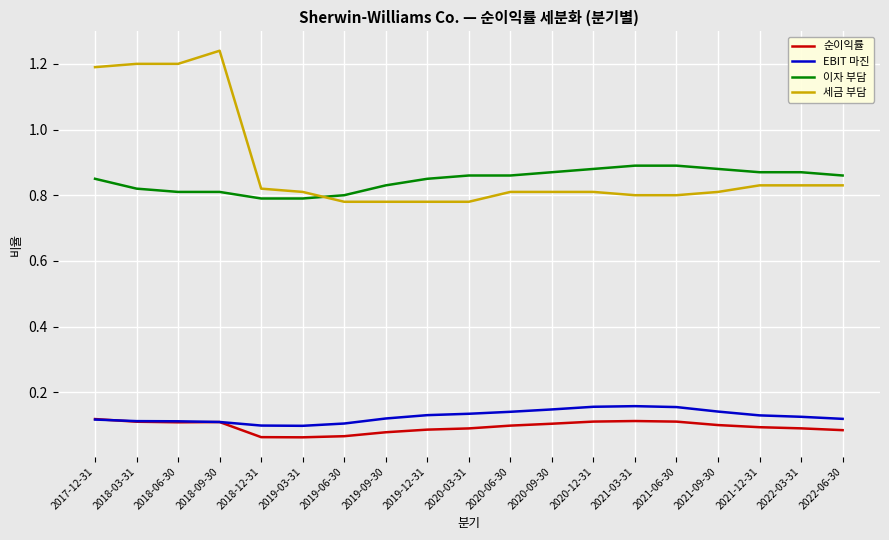

What position from the right is 2022-06-30?

1